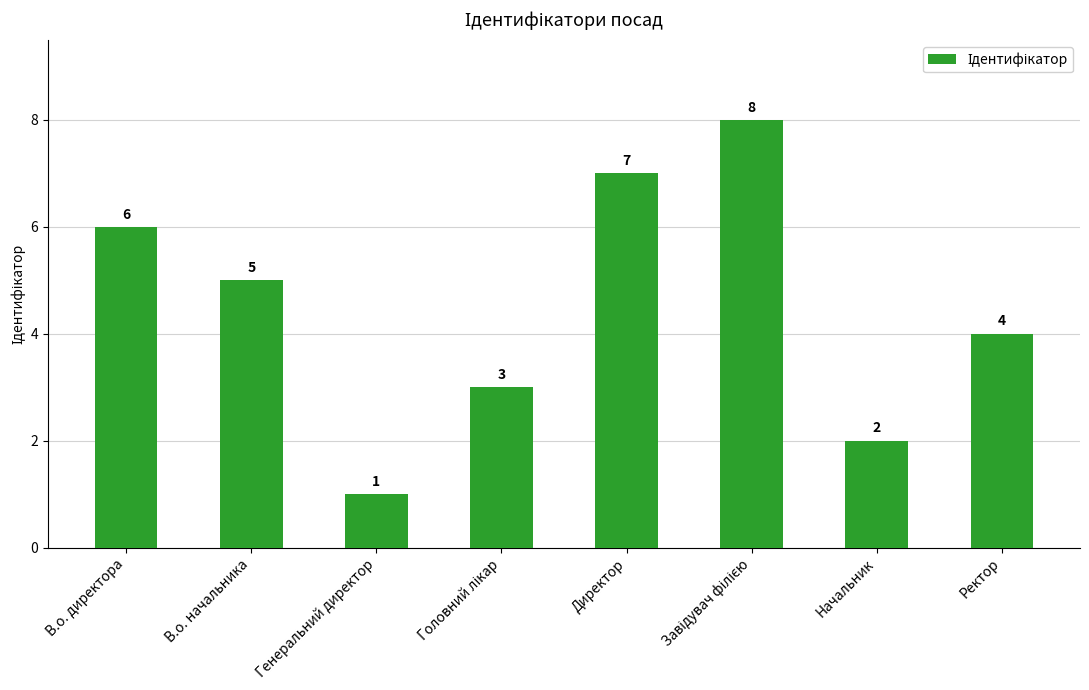

What position from the right is Директор?

4